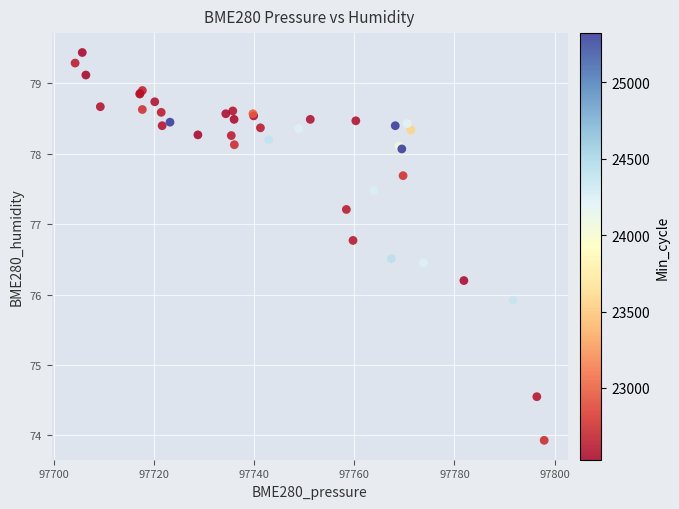

What Y value in the scatter plot is closest to 76?

75.9